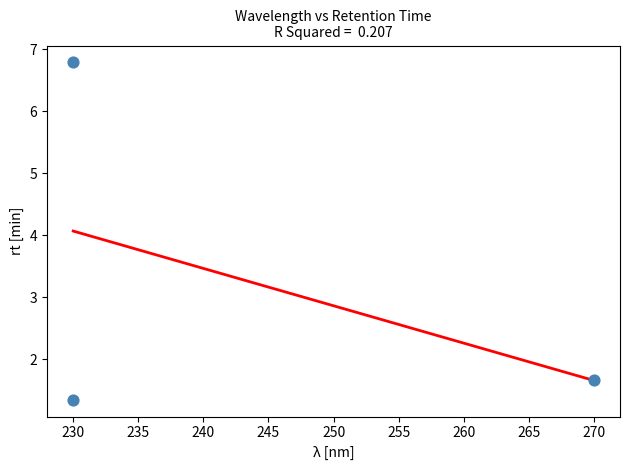

What is the average Y value?

3.3